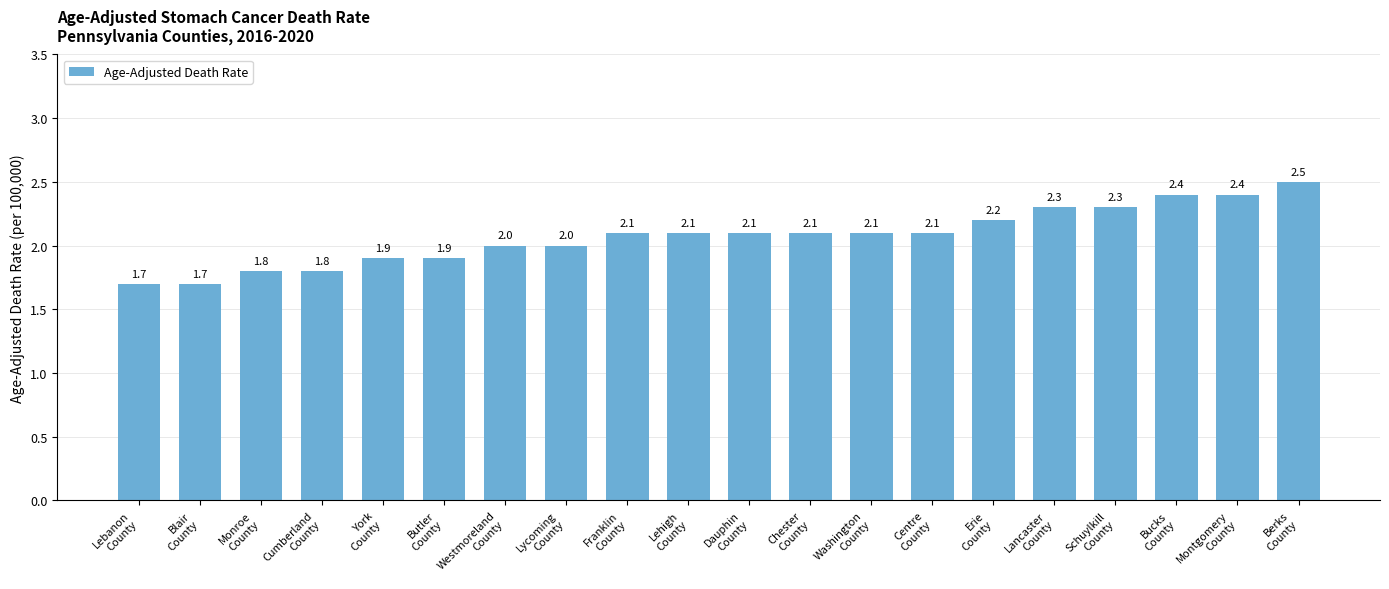

How many data points are less than 2?

6